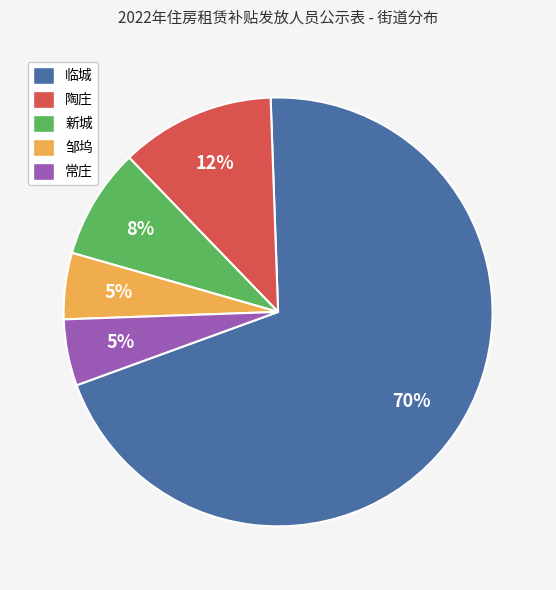

To the nearest percent, what percentage of the pie is 邹坞?

5%